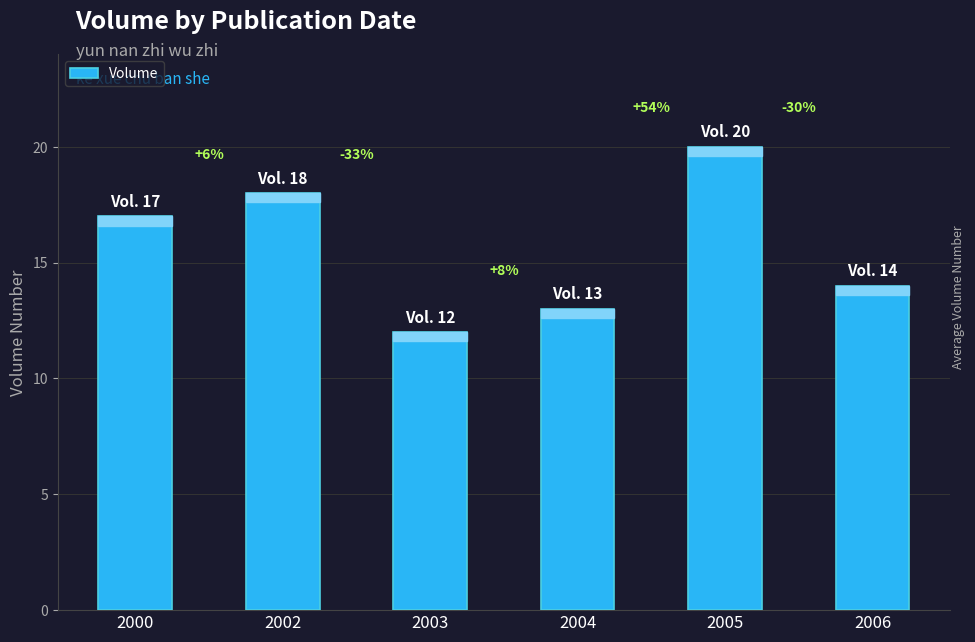

How many bars are there in total?

6